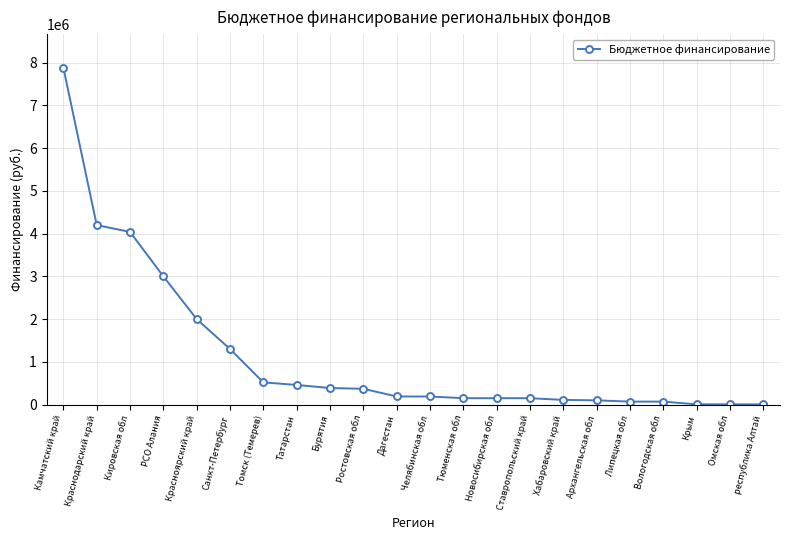

Which category has the highest value across all series?

Камчатский край